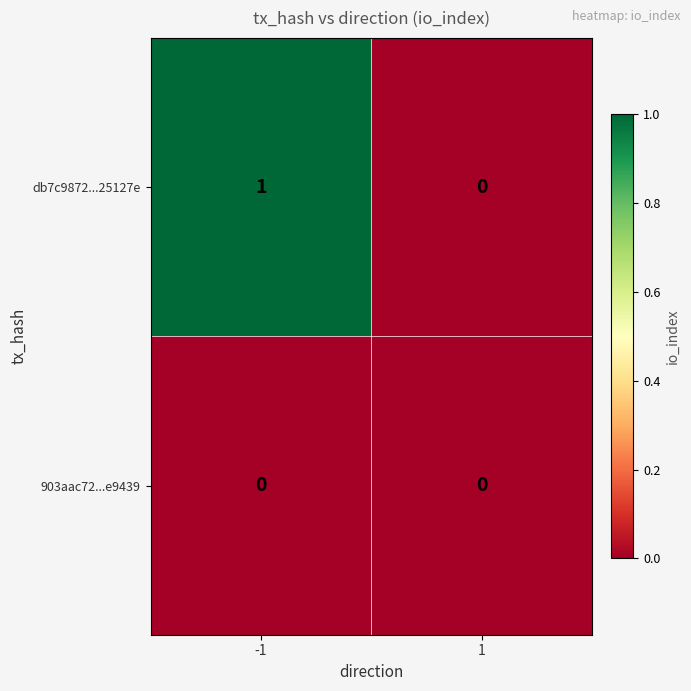

Reading left to right, transcribe all the data shown in this chart.

db7c9872...25127e: 1	0
903aac72...e9439: 0	0